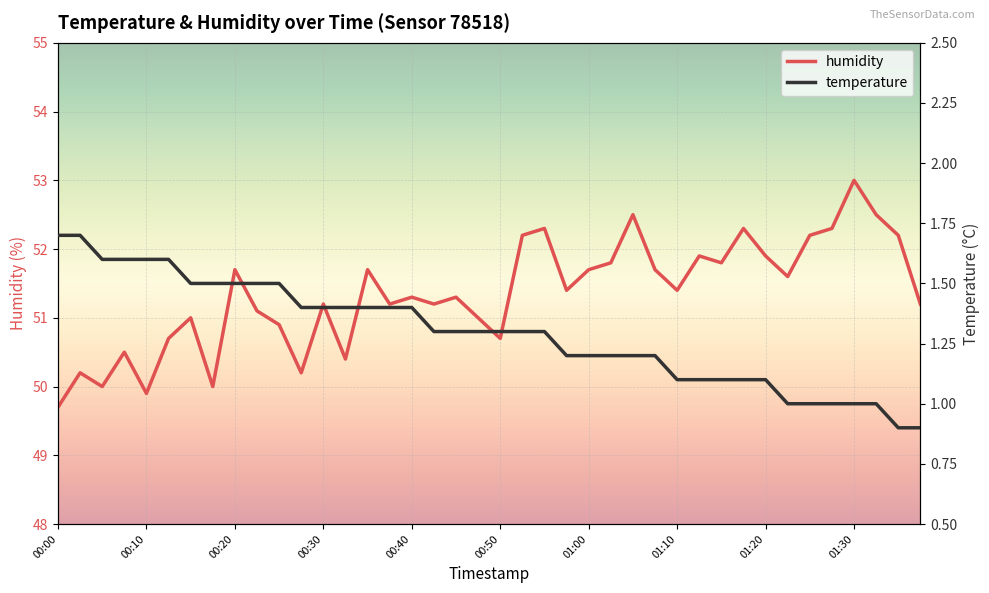

What is the lowest value of the temperature series?

0.9